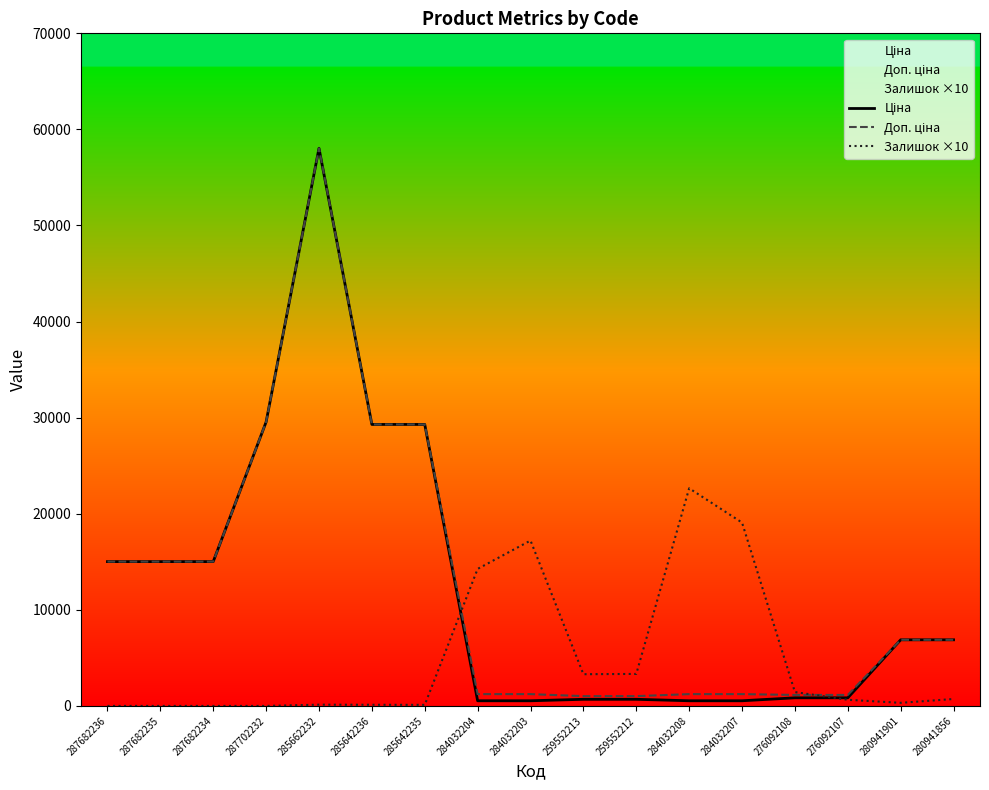

What is the total value across all series at 287682236?

30038.4